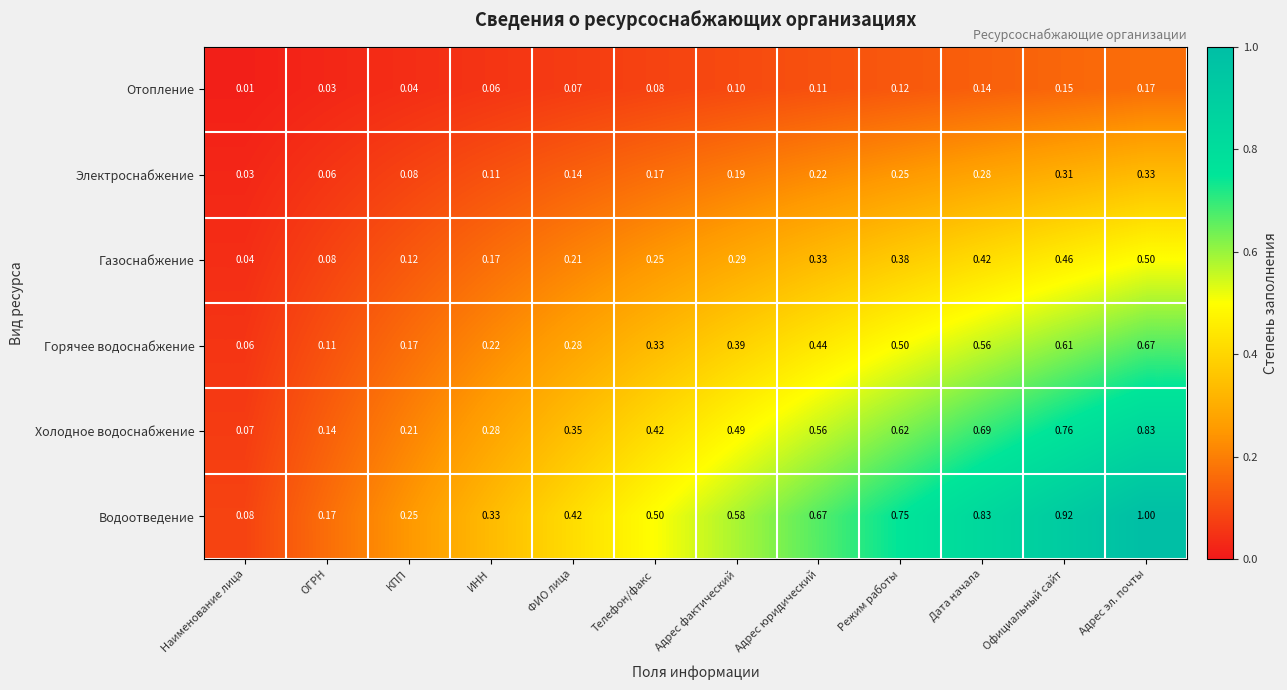

At which label does Газоснабжение reach its peak?

Адрес эл. почты